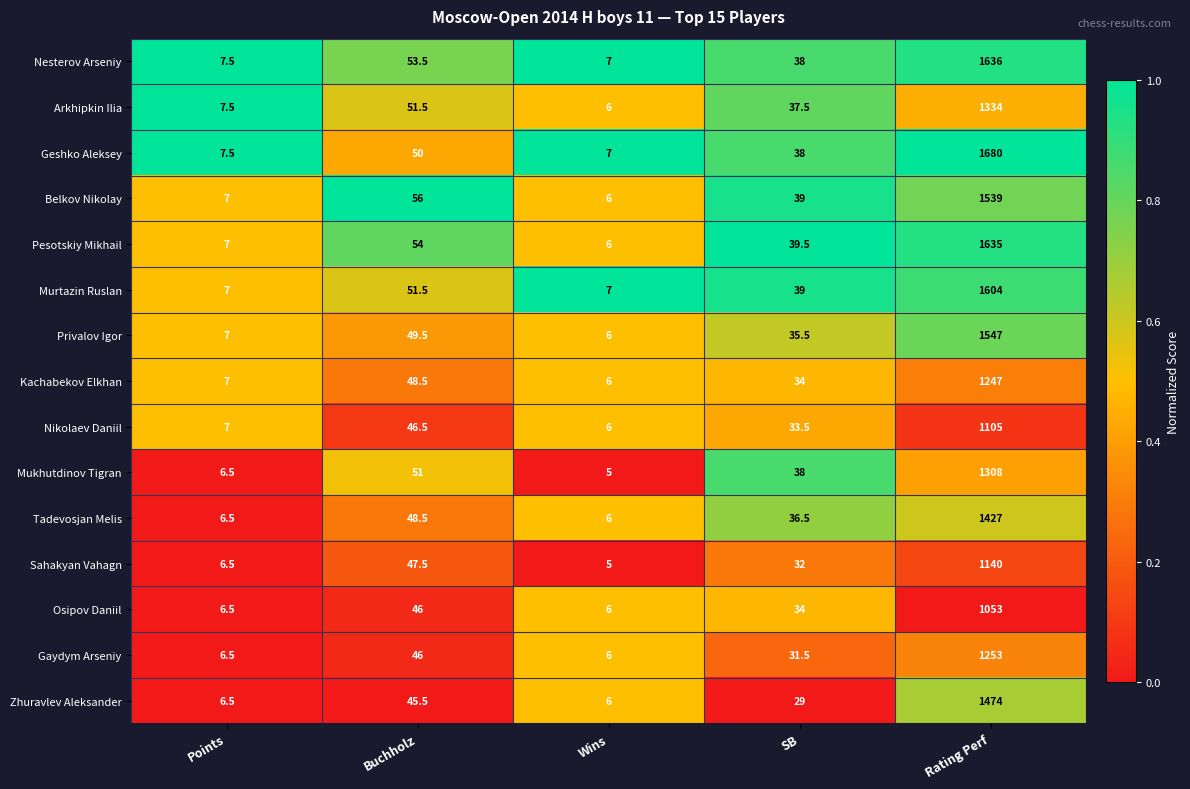

List the series in order of their peak value, lowest first.

Osipov Daniil, Nikolaev Daniil, Sahakyan Vahagn, Kachabekov Elkhan, Gaydym Arseniy, Mukhutdinov Tigran, Arkhipkin Ilia, Tadevosjan Melis, Zhuravlev Aleksander, Belkov Nikolay, Privalov Igor, Murtazin Ruslan, Pesotskiy Mikhail, Nesterov Arseniy, Geshko Aleksey